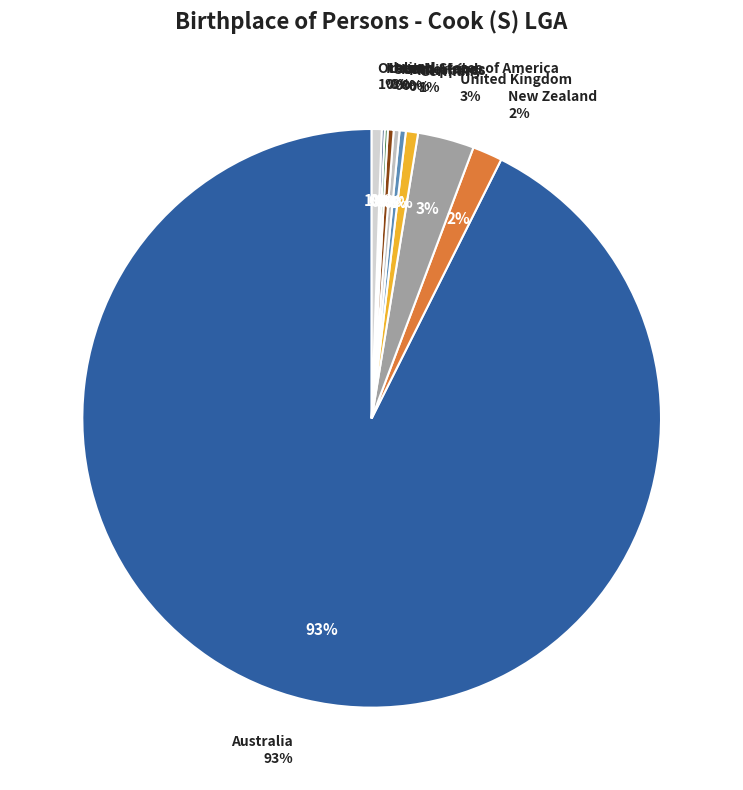

The United Kingdom slice represents 16% of the pie. True or false?

False